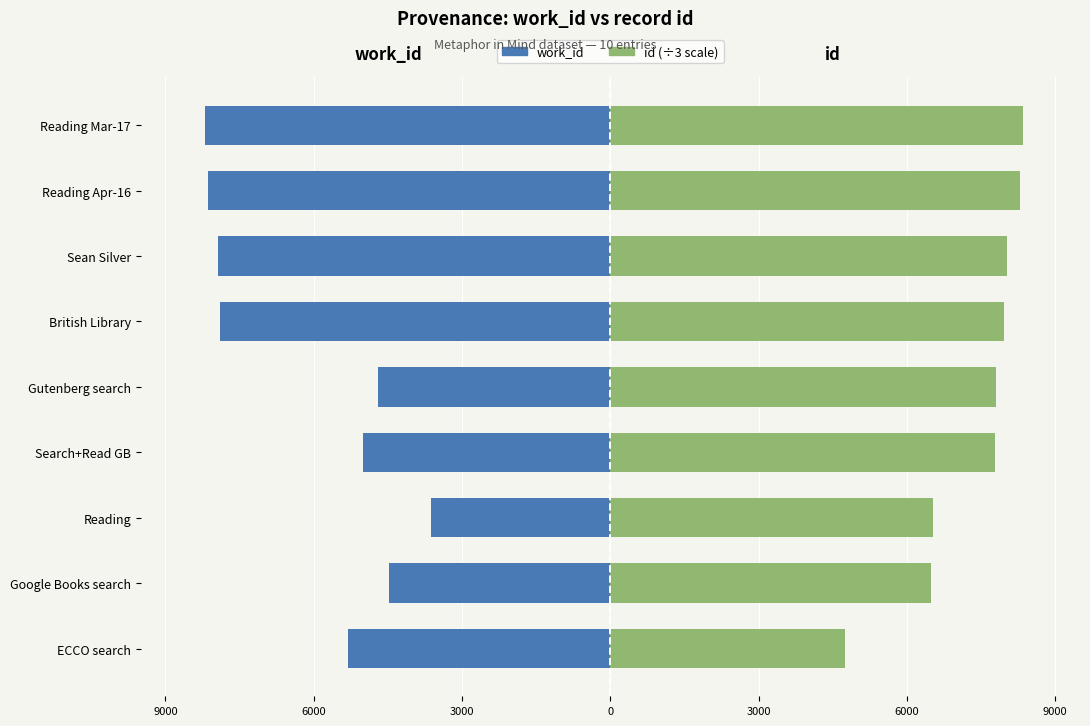

Which series has the widest spread of values?

work_id